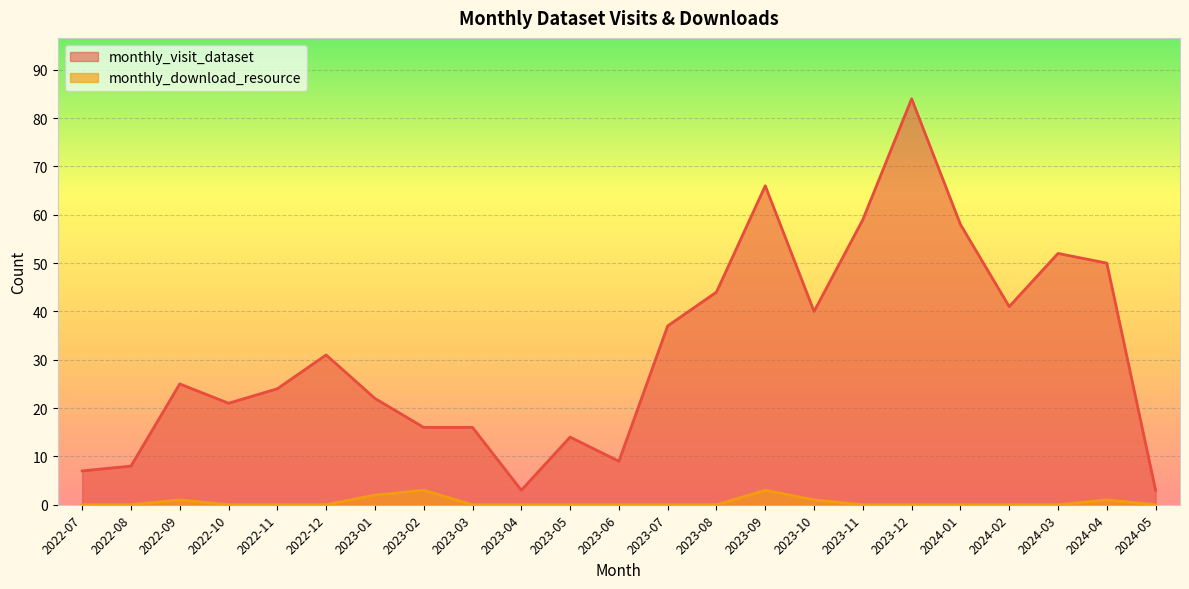

What is the highest value of the monthly_download_resource series?

3